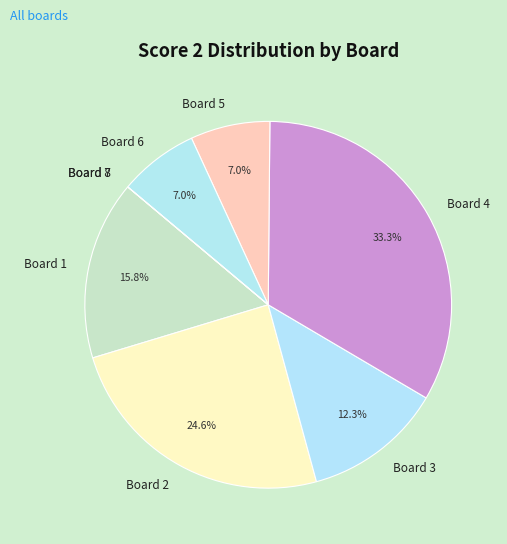

Does Board 4 represent more than half of the total?

No